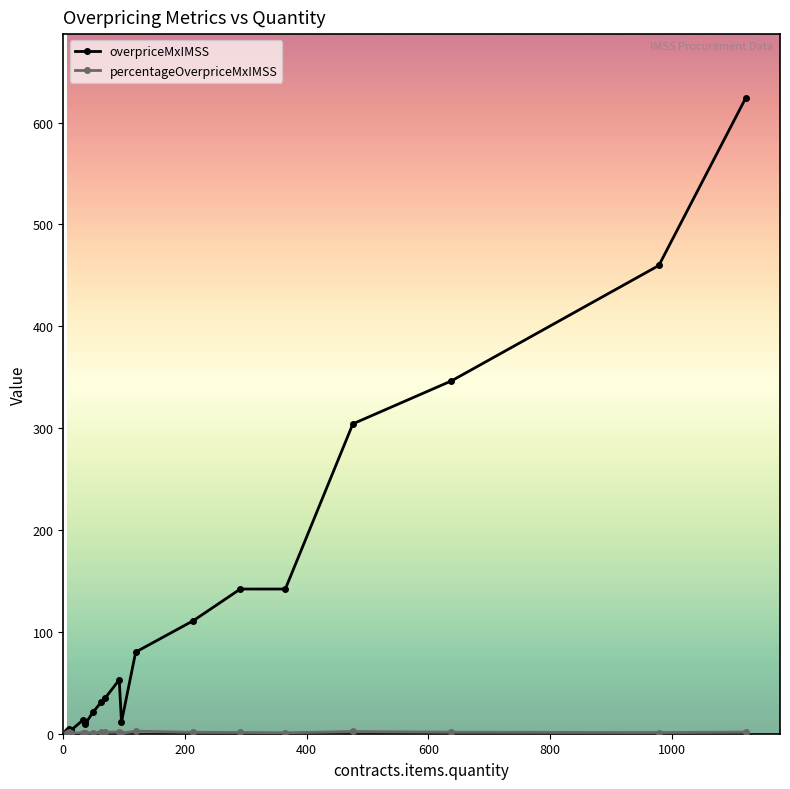

Which series has the largest total across all categories?

overpriceMxIMSS